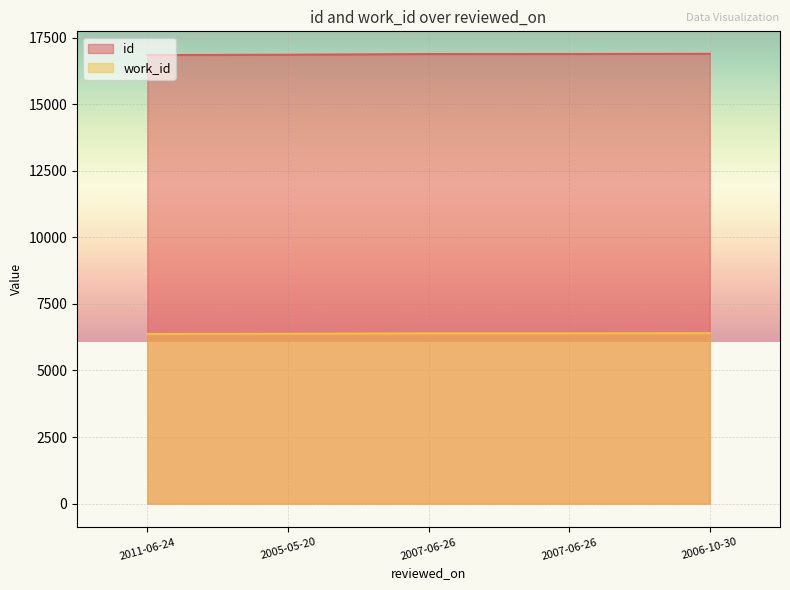

Rank the series at 2005-05-20 from lowest to highest value.

work_id, id